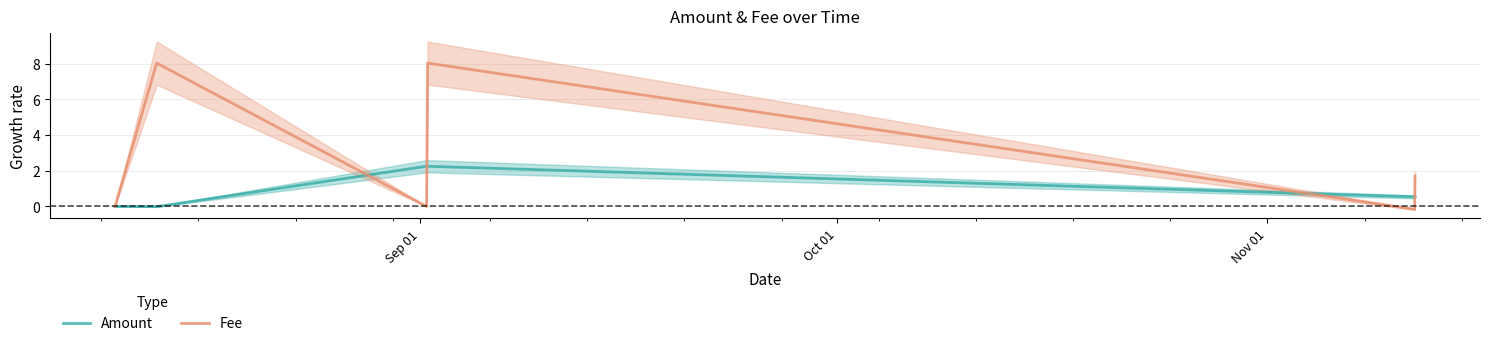

What is the smallest value displayed?

-0.2